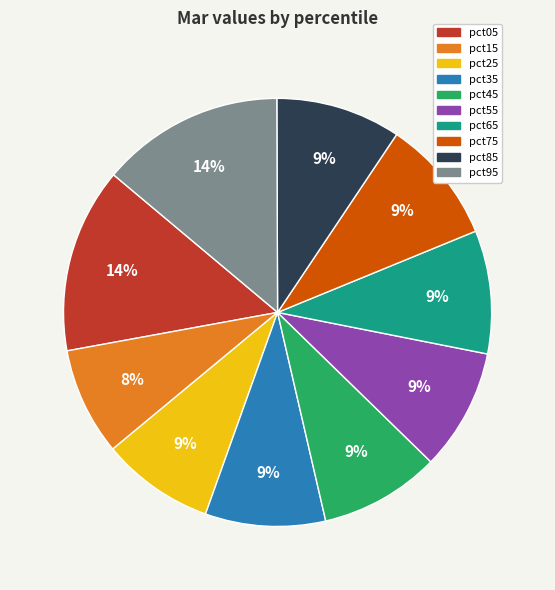

How many slices are in this pie chart?

10